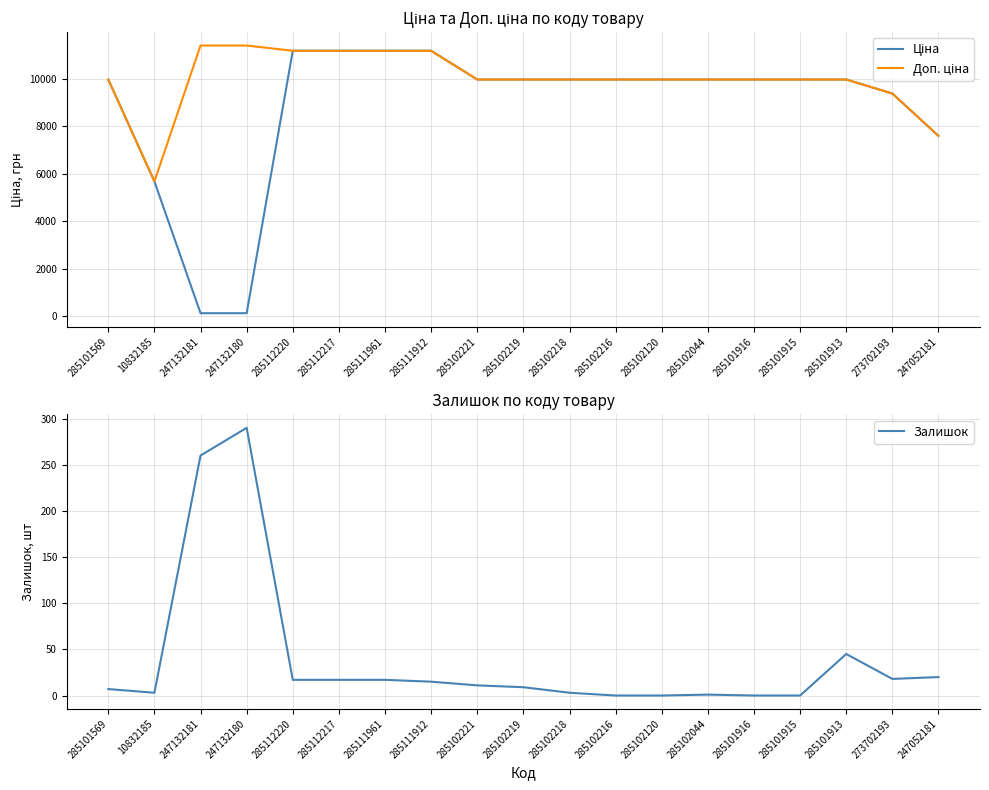

How many lines are shown in the chart?

3